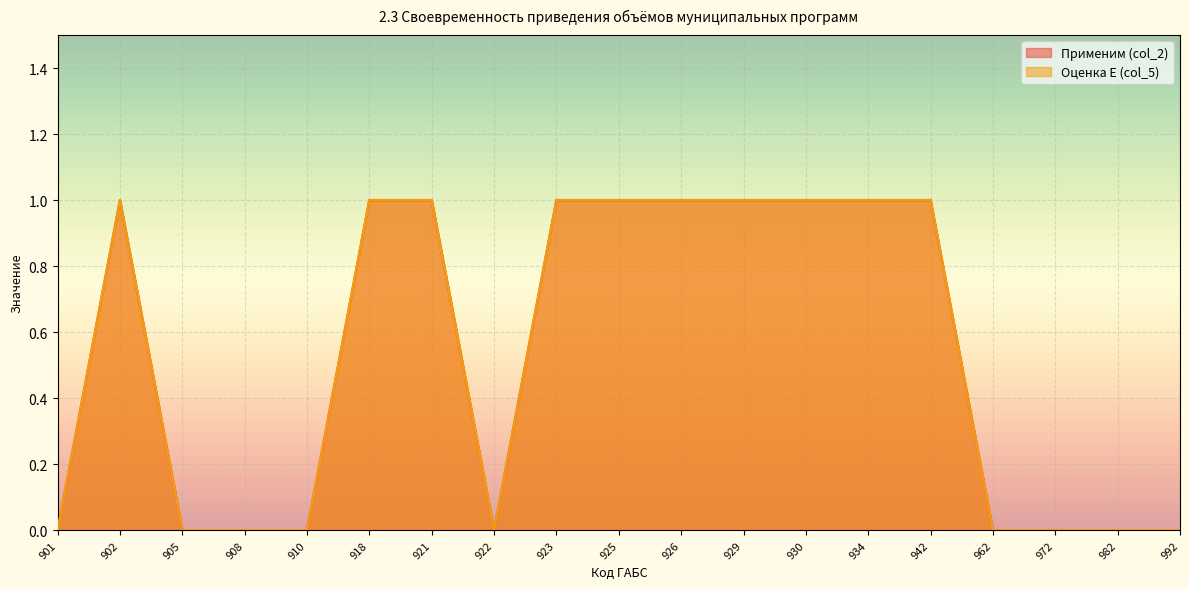

Does the chart display data point markers on the line(s)?

No